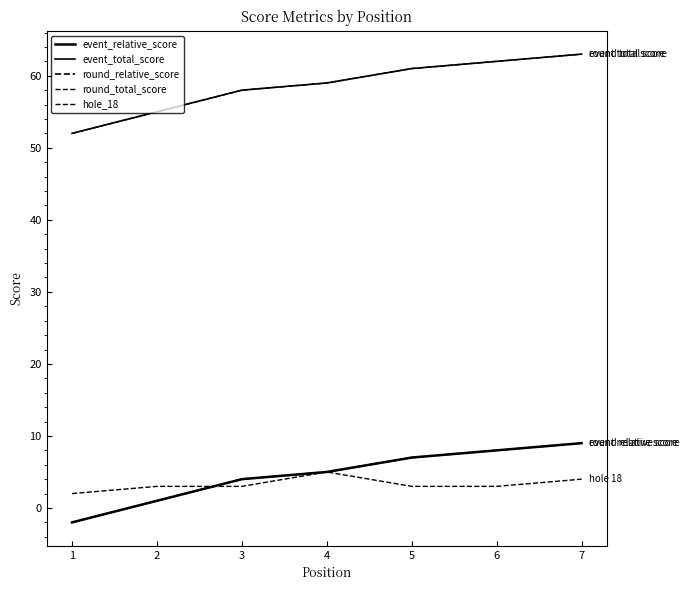

At how many categories does at least one series exceed 3?

7